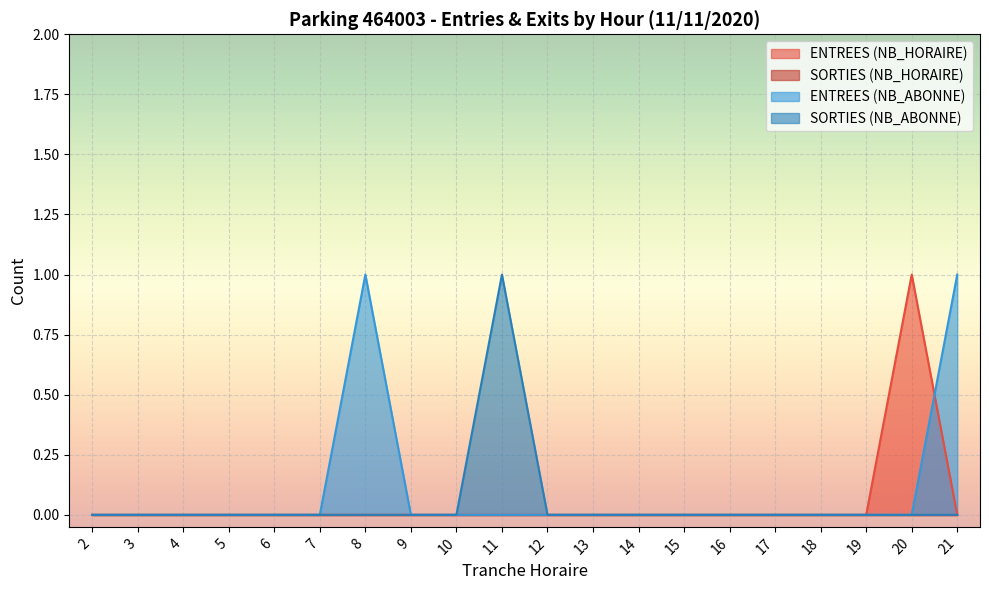

What is the sum of all ENTREES (NB_ABONNE) values?

2